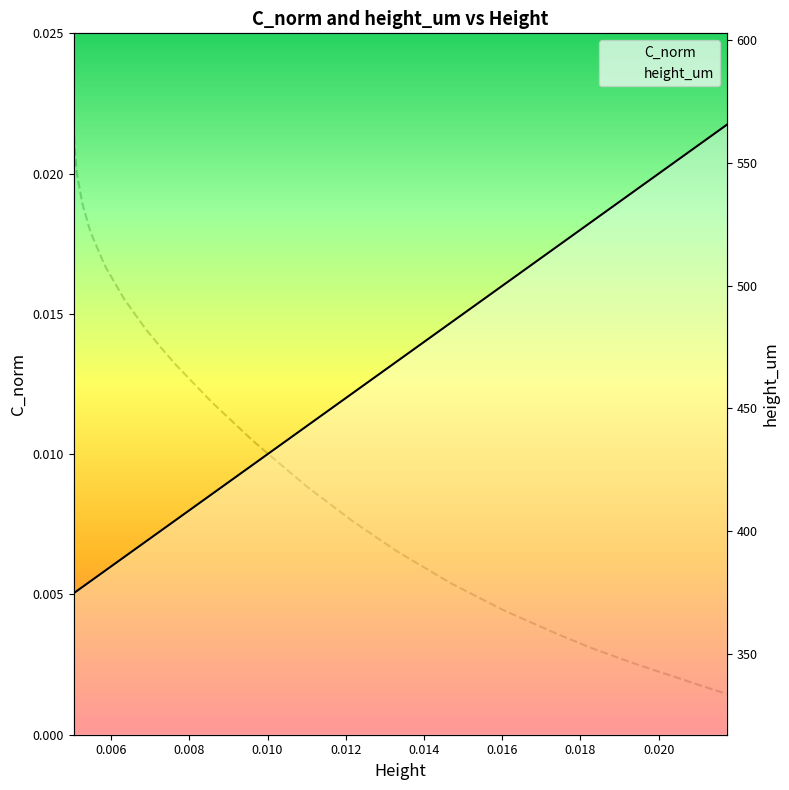

What is the label of the 37th point from the right?

0.010